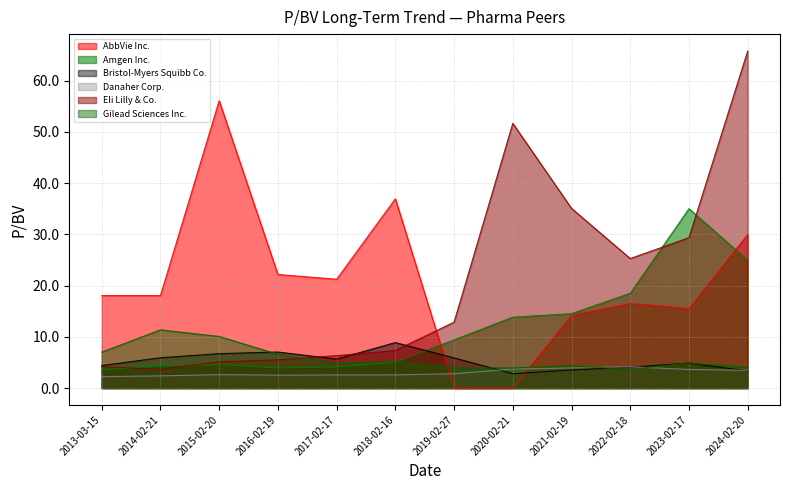

What is the label of the 4th point from the right?

2021-02-19